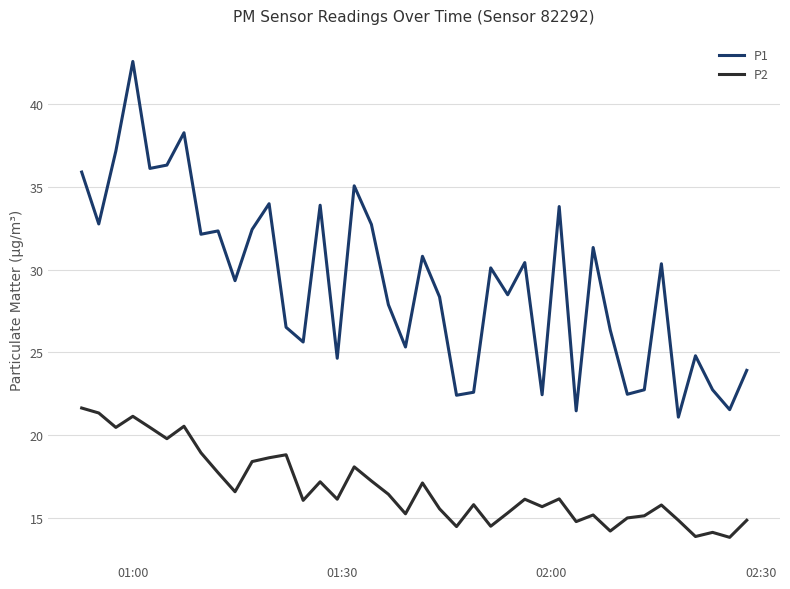

Rank the series by their maximum value, from lowest to highest.

P2, P1